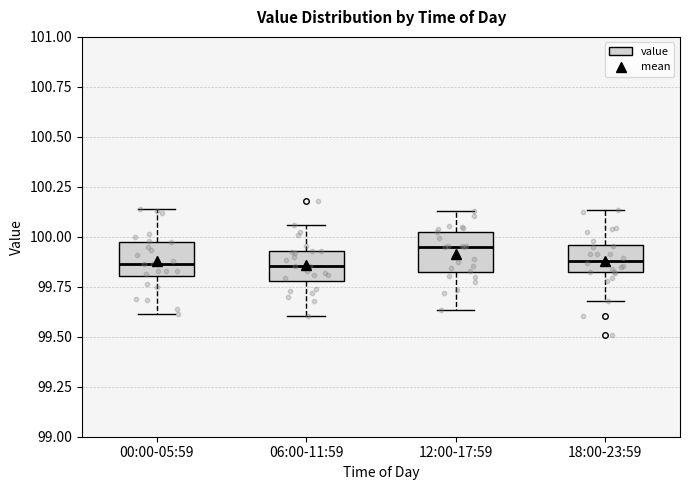

Reading left to right, transcribe this box plot: for each box, give where its median line is, the range the box spans, and where its two whiskers end, as read against the y-axis. The values are not printed on the chart, so give them approximately, as read against the axis.

00:00-05:59: median 99.85, box 99.80 to 100.00, whiskers 99.60 to 100.15
06:00-11:59: median 99.85, box 99.80 to 99.95, whiskers 99.60 to 100.05
12:00-17:59: median 99.95, box 99.80 to 100.05, whiskers 99.65 to 100.15
18:00-23:59: median 99.90, box 99.80 to 99.95, whiskers 99.70 to 100.15